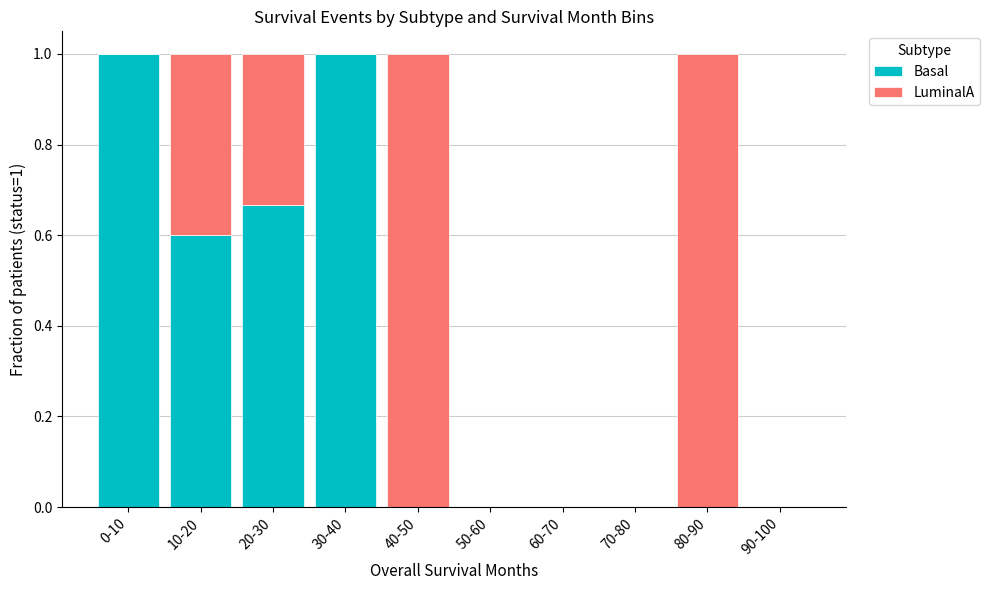

What is the total value across all series at 10-20?

1.0